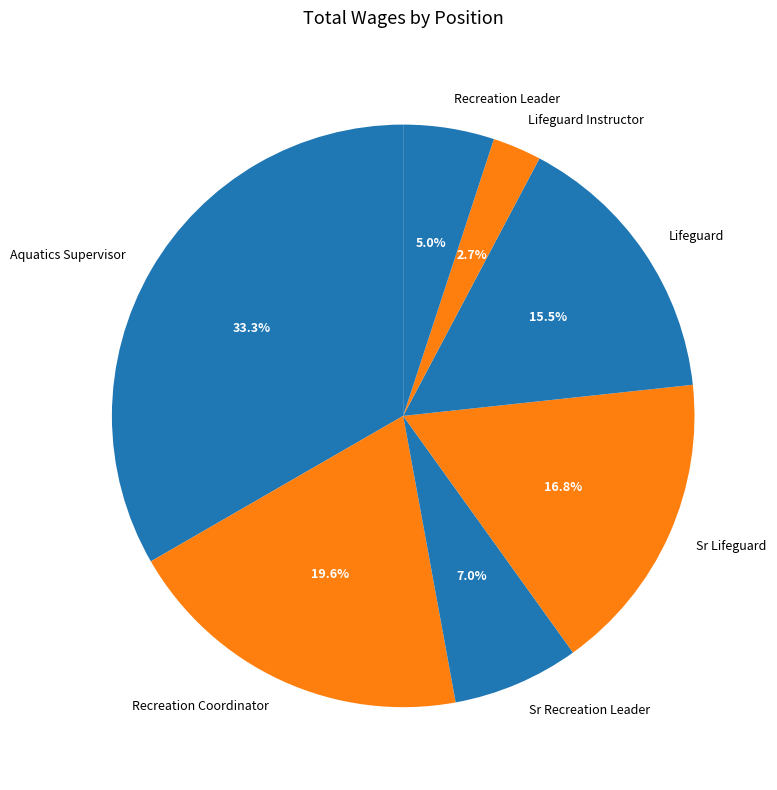

Rank the categories by value from lowest to highest.

Lifeguard Instructor, Recreation Leader, Sr Recreation Leader, Lifeguard, Sr Lifeguard, Recreation Coordinator, Aquatics Supervisor